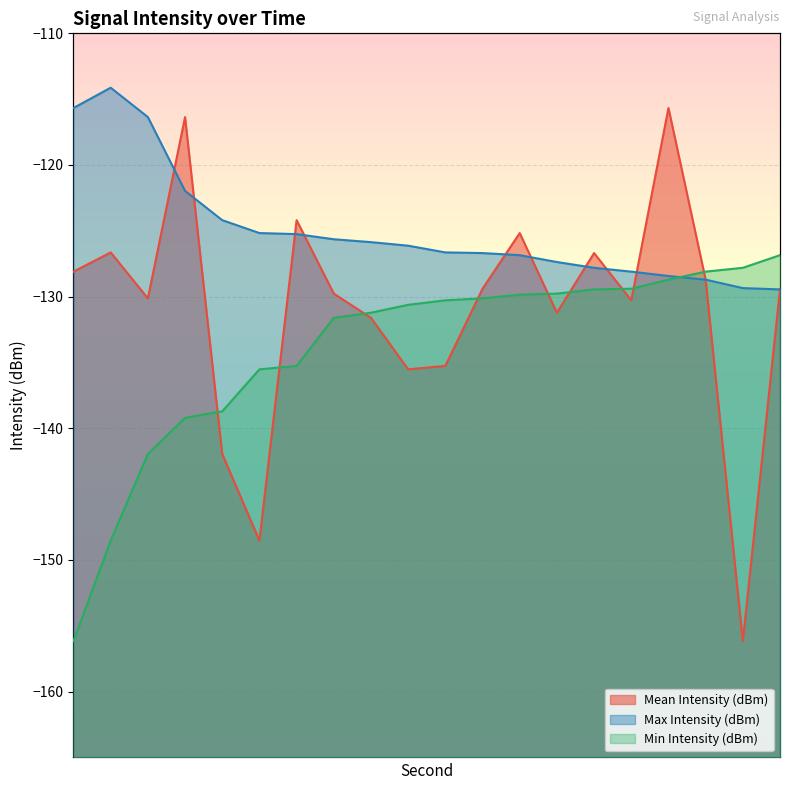

True or false: Mean Intensity (dBm) has more than 1 points higher than both neighbors.

True